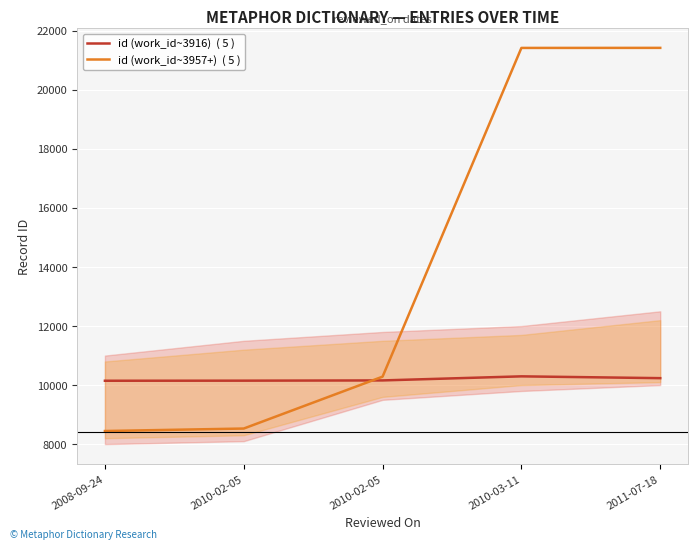

What is the difference between the second highest and second lowest values in the id (work_id~3916)  ( 5 ) series?

85